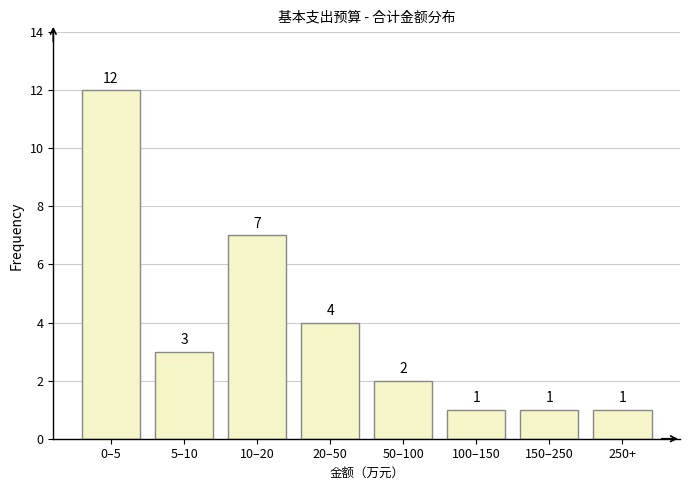

Reading left to right, list all the values displayed in this chart.

0–5=12	5–10=3	10–20=7	20–50=4	50–100=2	100–150=1	150–250=1	250+=1